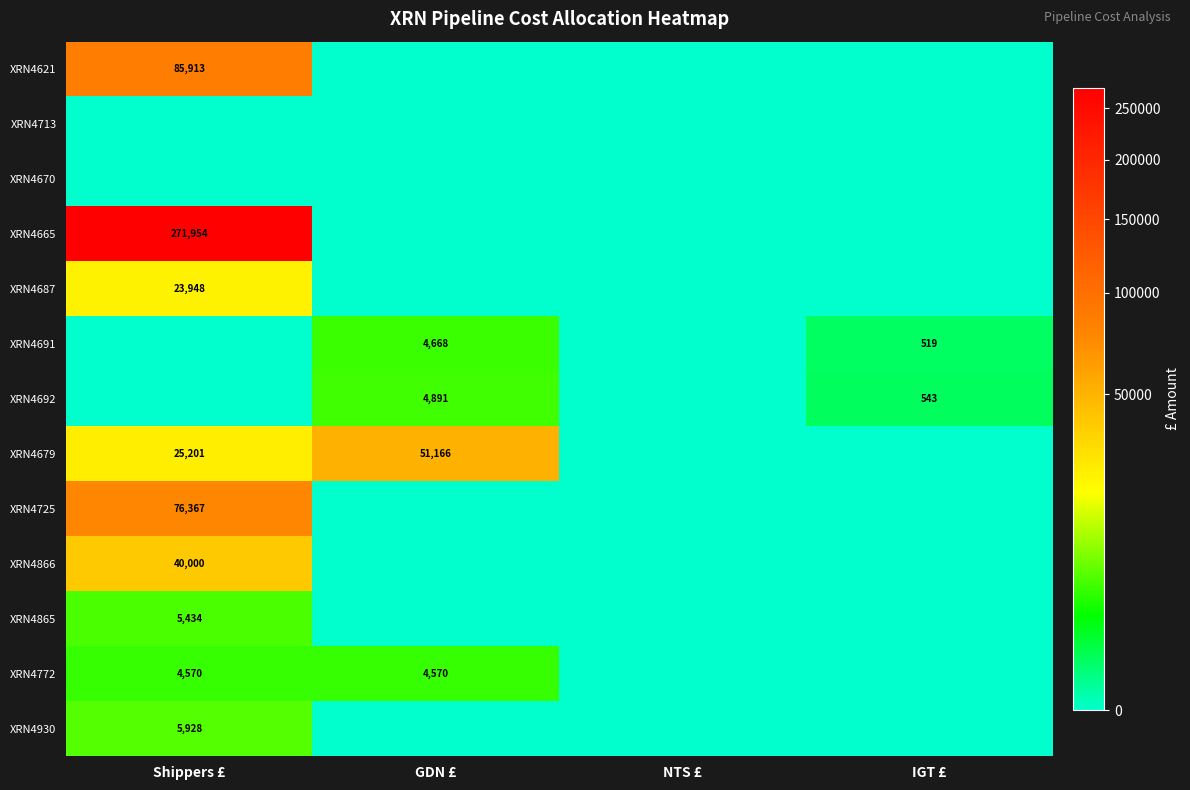

At how many categories does at least one series exceed 120963?

1